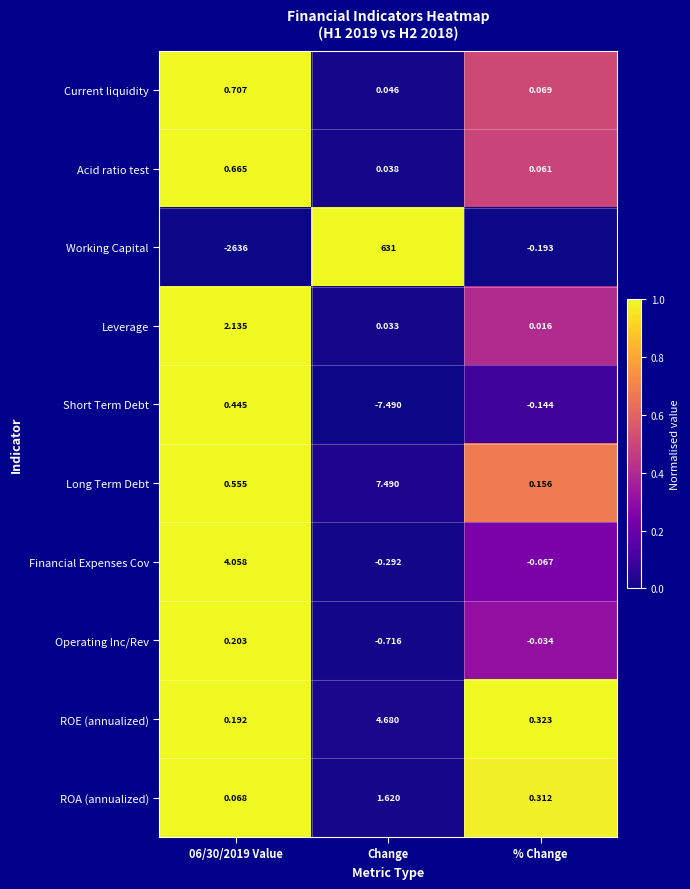

Which series has the widest spread of values?

Working Capital